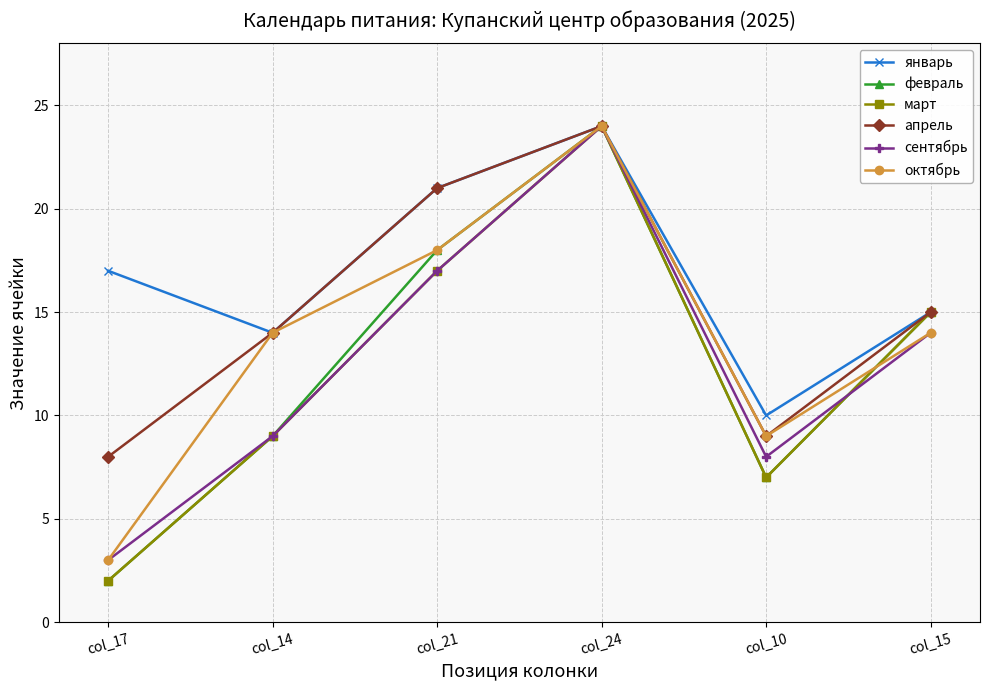

At how many categories does at least one series exceed 9?

6